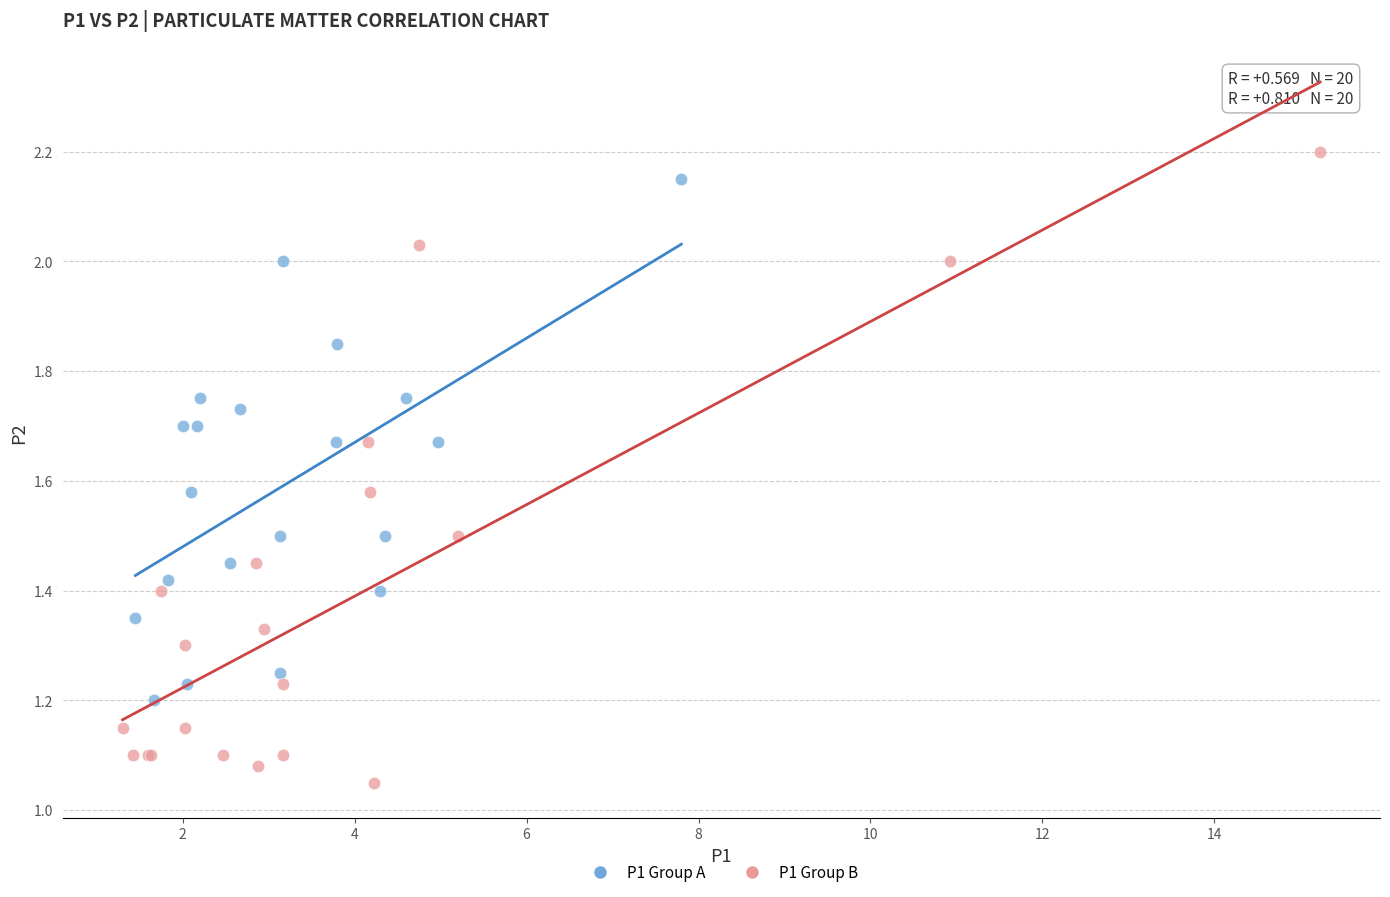

Which series has the widest spread of Y values?

P1 Group B